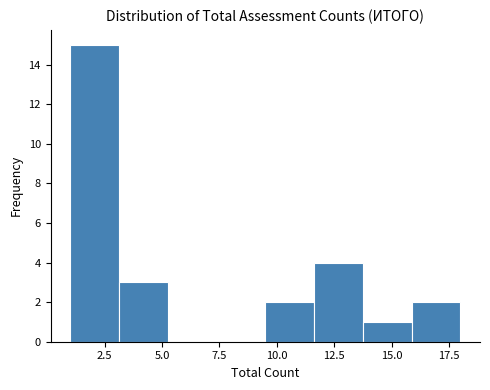

Which range on the x-axis has the tallest bar?

1.0 to 3.0